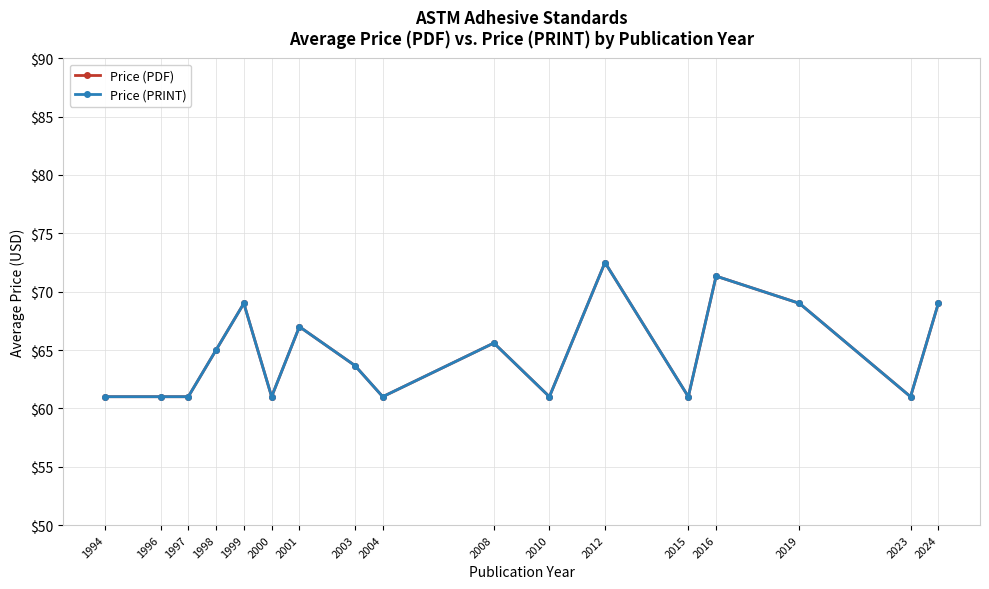

What is the value of the Price (PRINT) point at the 6th from the left?

61.0